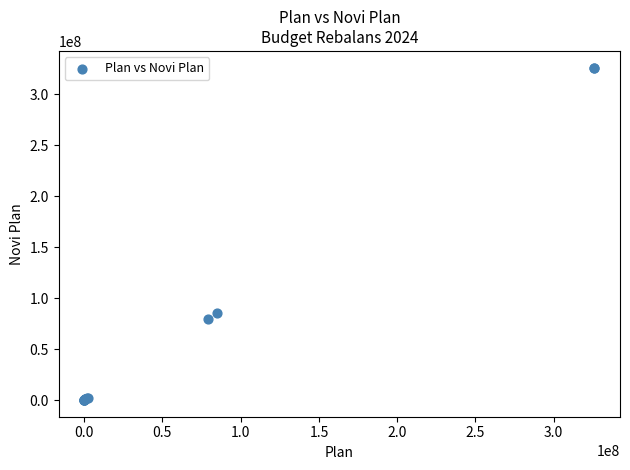

What Y value in the scatter plot is closest to 163012556?

85084969.6